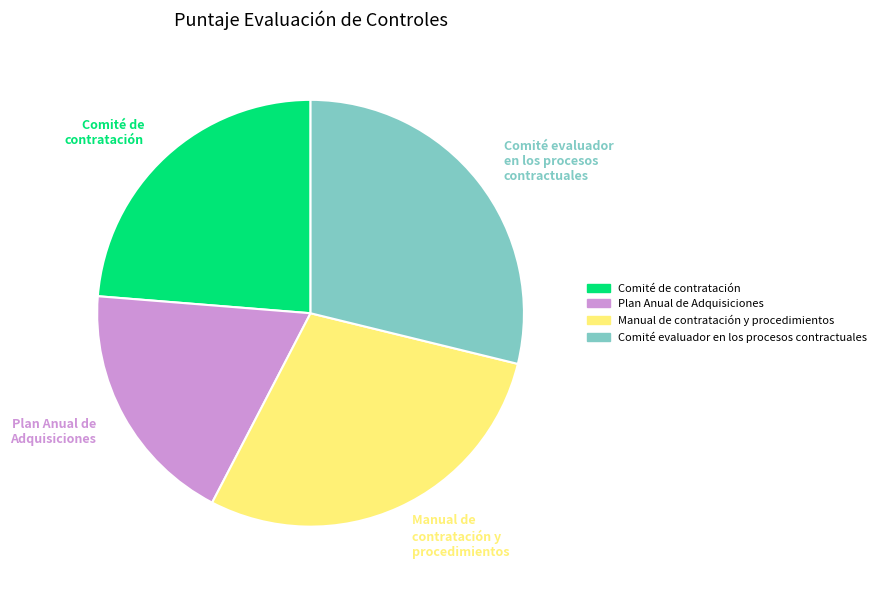

True or false: Manual de contratación y procedimientos accounts for 38% of the total.

False